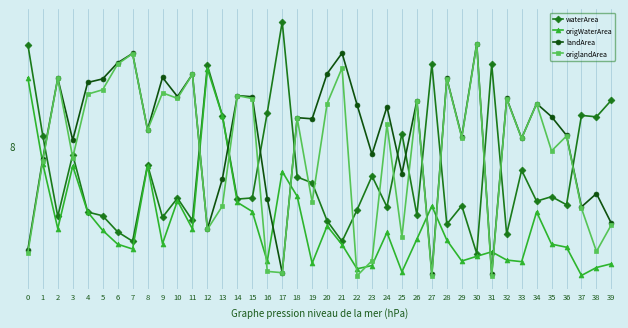

Where is origlandArea nearest to the value 7?

1